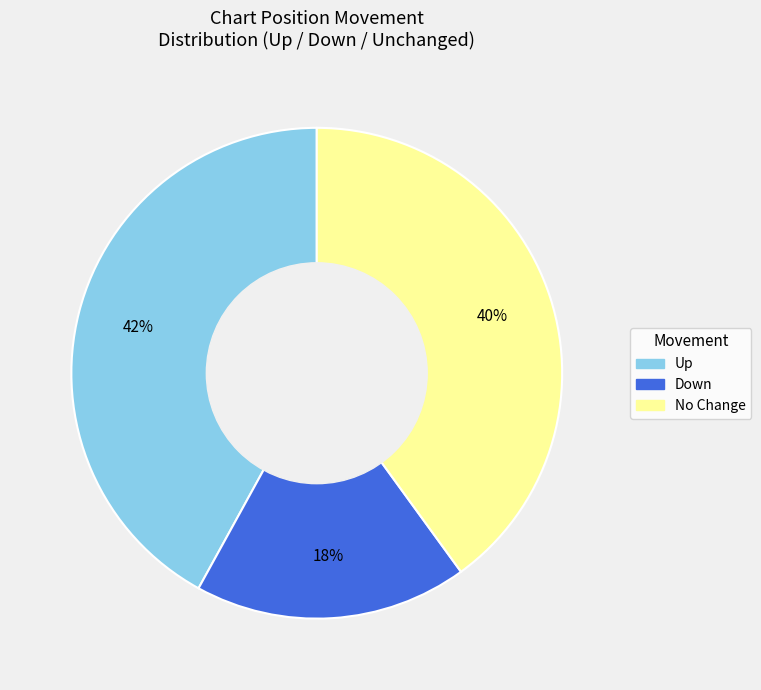

How many slices are in this pie chart?

3